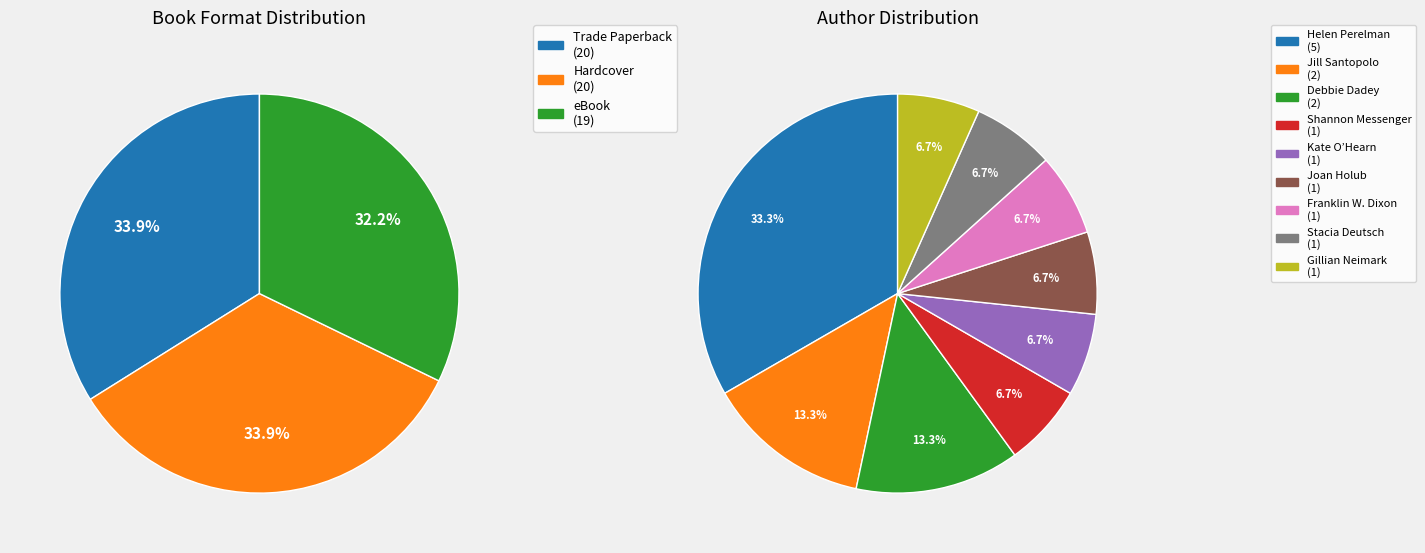

To the nearest percent, what percentage of the pie is eBook?

32%